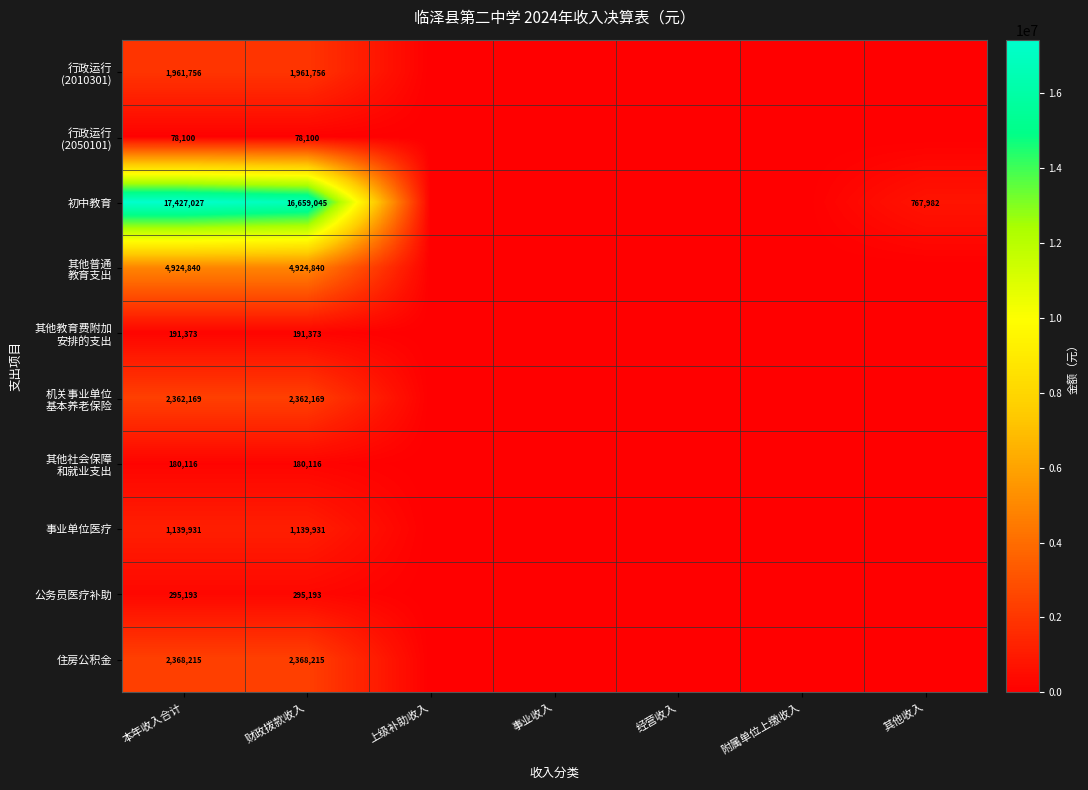

What is the difference between the highest and lowest values at 财政拨款收入?

16580945